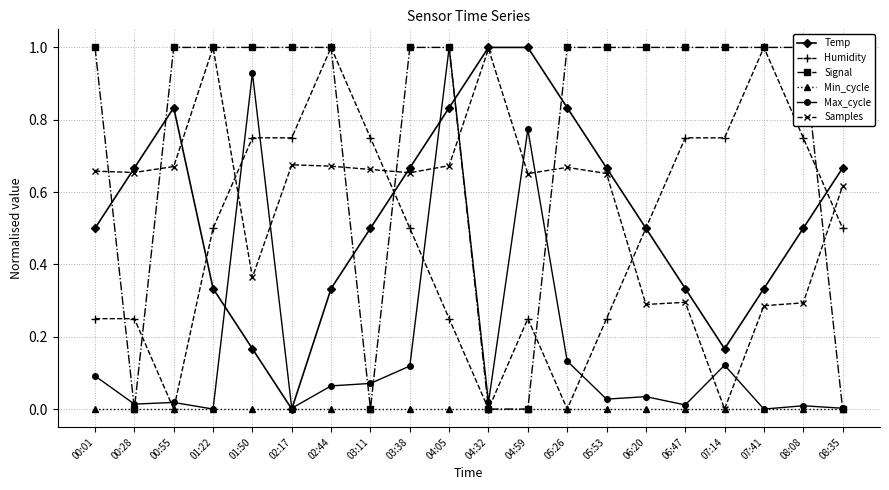

Reading left to right, list all the values displayed in this chart.

Temp: 0.5	0.7	0.8	0.3	0.2	0.0	0.3	0.5	0.7	0.8	1.0	1.0	0.8	0.7	0.5	0.3	0.2	0.3	0.5	0.7
Humidity: 0.2	0.2	0.0	0.5	0.8	0.8	1.0	0.8	0.5	0.2	0.0	0.2	0.0	0.2	0.5	0.8	0.8	1.0	0.8	0.5
Signal: 1.0	0.0	1.0	1.0	1.0	1.0	1.0	0.0	1.0	1.0	0.0	0.0	1.0	1.0	1.0	1.0	1.0	1.0	1.0	0.0
Min_cycle: 0.0	0.0	0.0	0.0	0.0	0.0	0.0	0.0	0.0	0.0	0.0	0.0	0.0	0.0	0.0	0.0	0.0	0.0	0.0	0.0
Max_cycle: 0.1	0.0	0.0	0.0	0.9	0.0	0.1	0.1	0.1	1.0	0.0	0.8	0.1	0.0	0.0	0.0	0.1	0.0	0.0	0.0
Samples: 0.7	0.7	0.7	1.0	0.4	0.7	0.7	0.7	0.7	0.7	1.0	0.7	0.7	0.7	0.3	0.3	0.0	0.3	0.3	0.6